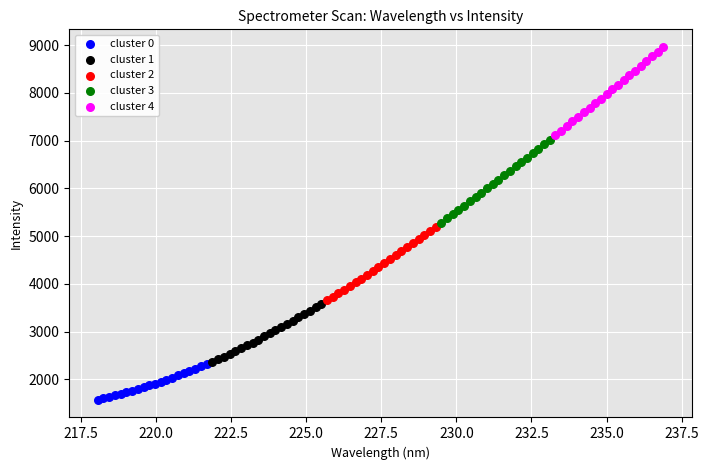

Which series has the largest Y range (max minus min)?

cluster 4